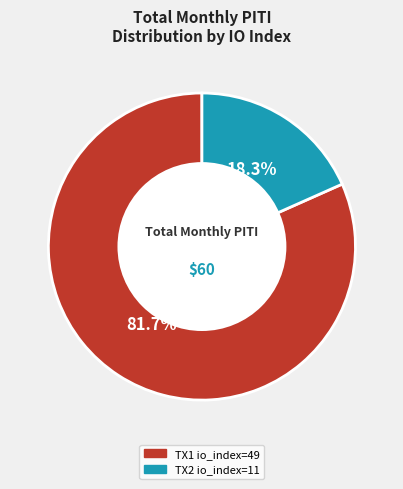

Is there a majority slice in this chart?

Yes